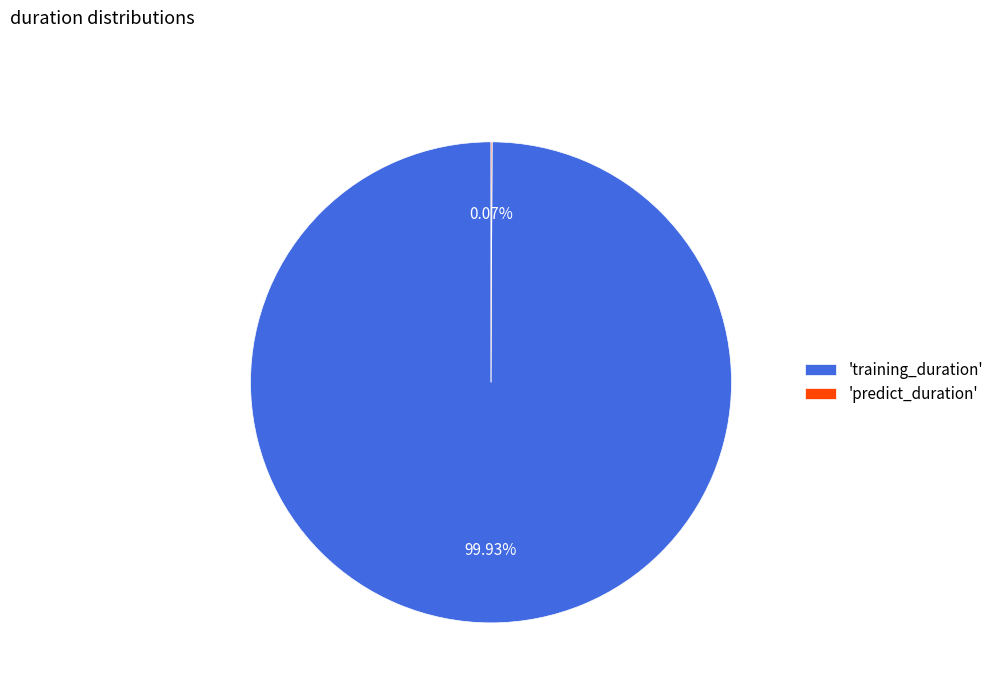

Is there a majority slice in this chart?

Yes